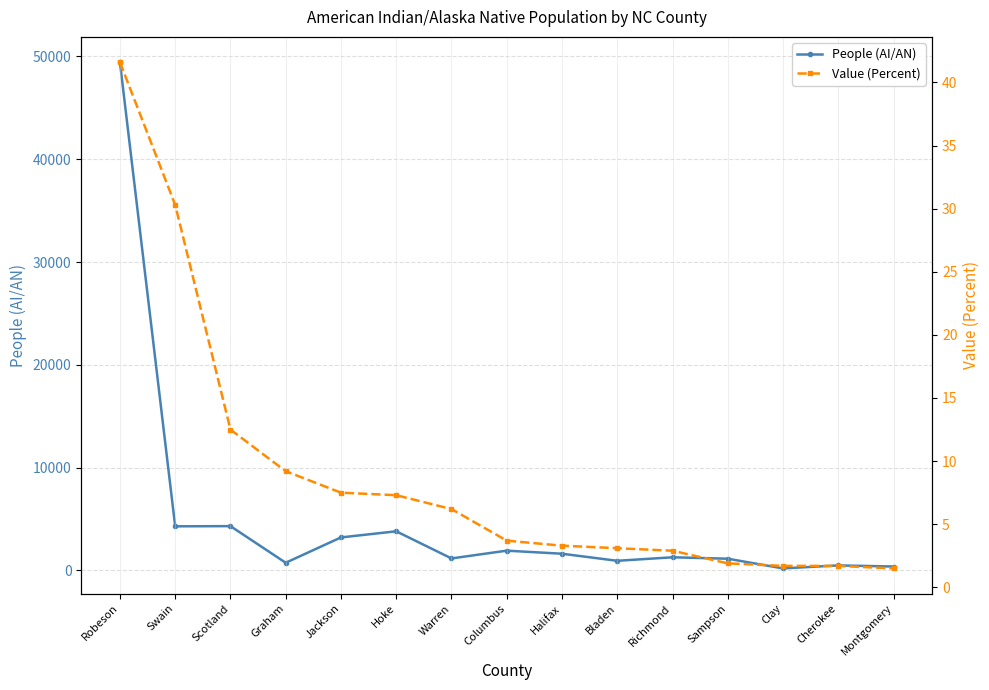

Read the People (AI/AN) value at Jackson.

3206